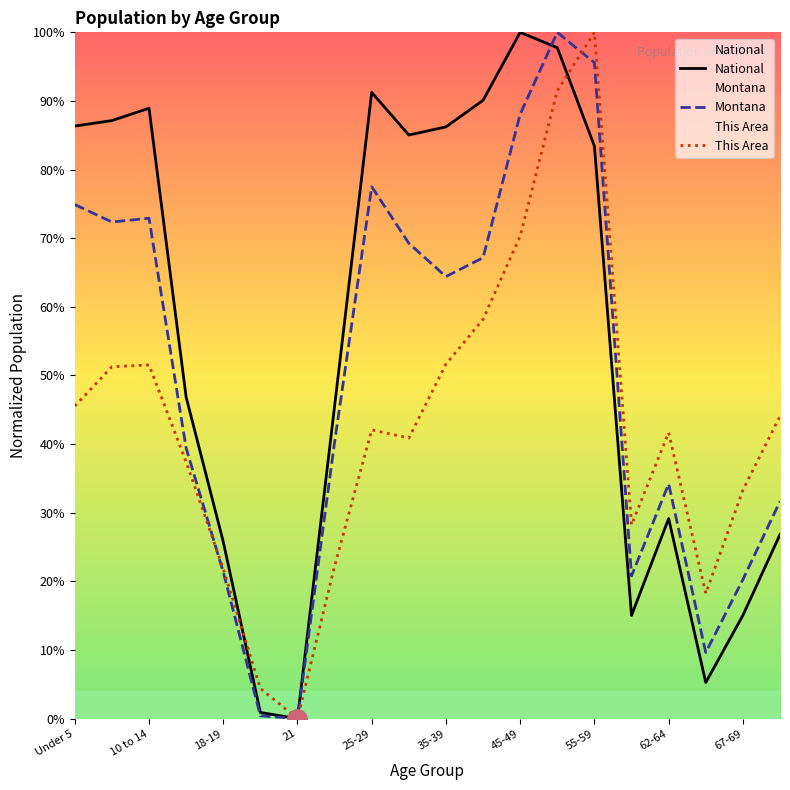

What is the maximum value shown in the chart?

1.0